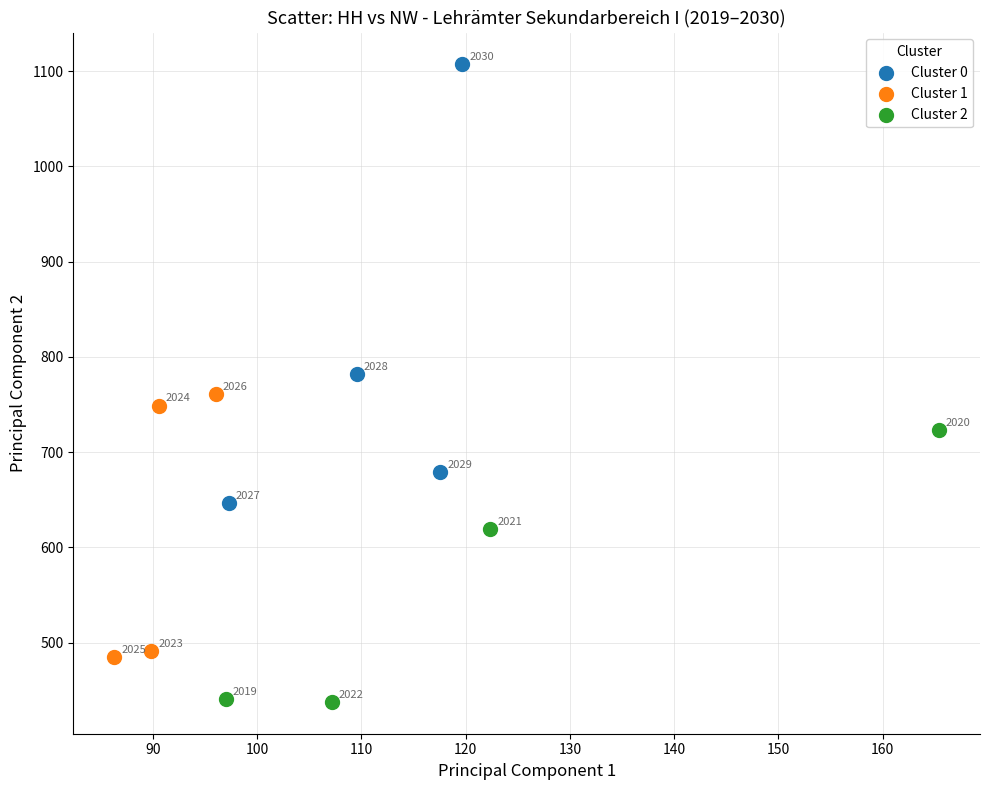

Which series contains the lowest Y value?

Cluster 2